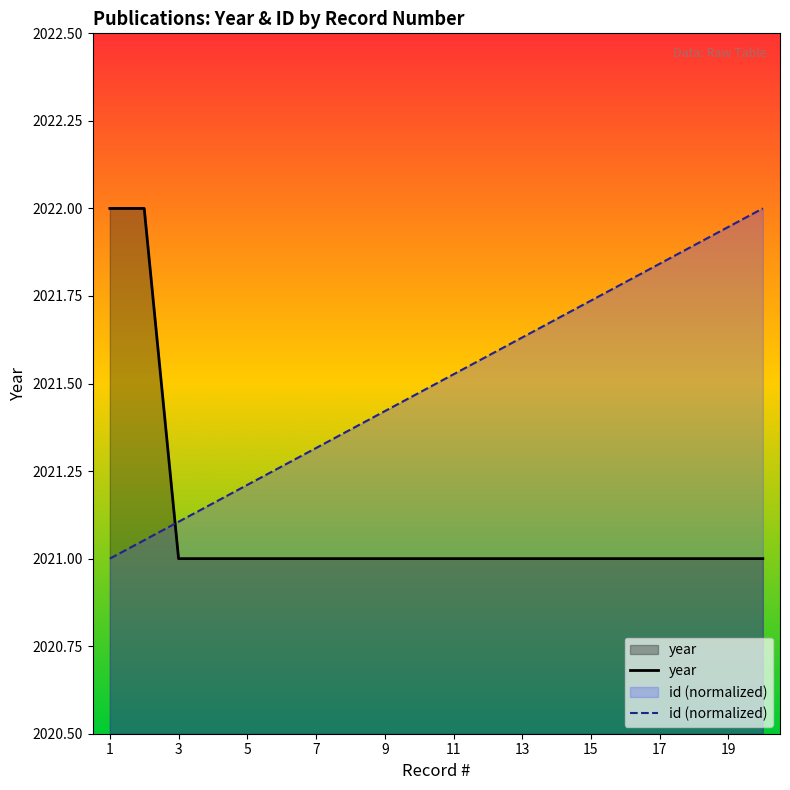

What is the value of the year point at the 14th from the left?

2021.0